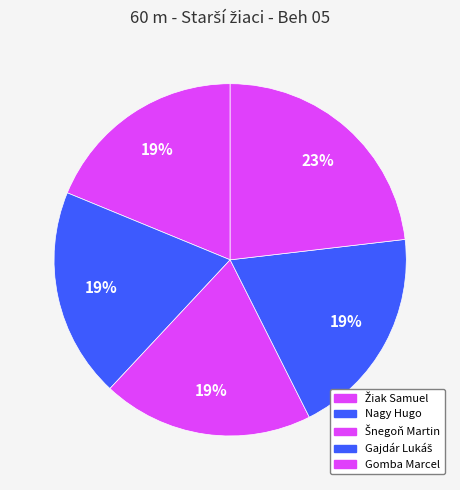

Is there any slice that represents more than half of the pie?

No